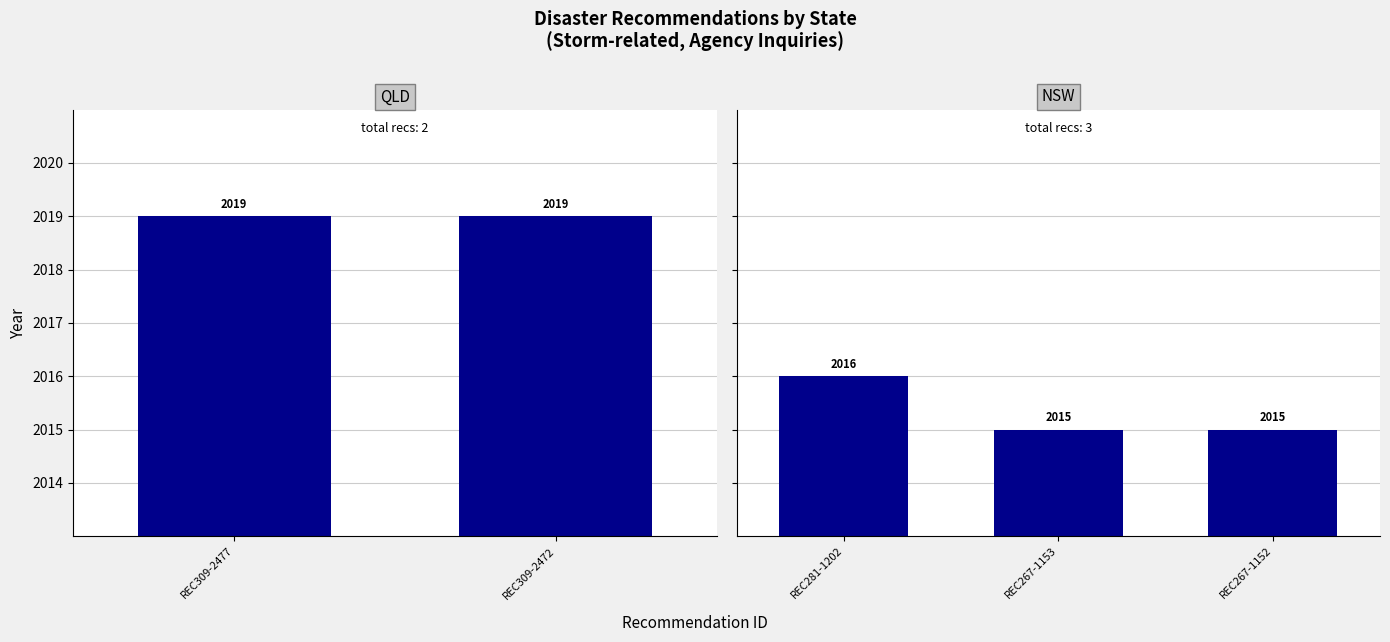

List the labels in order of value, largest first.

REC309-2477, REC309-2472, REC281-1202, REC267-1153, REC267-1152